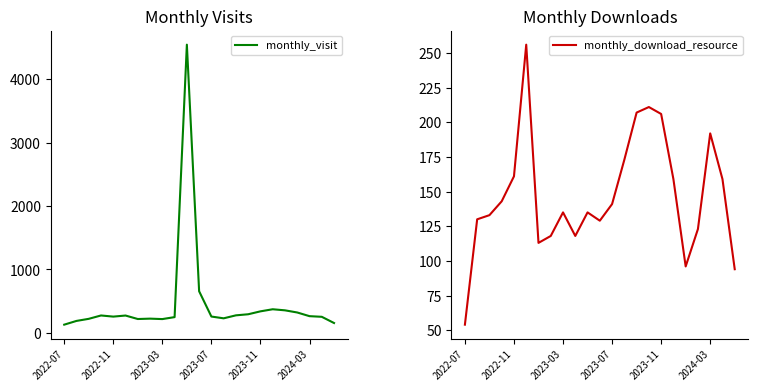

What is the average value of the monthly_download_resource series?

147